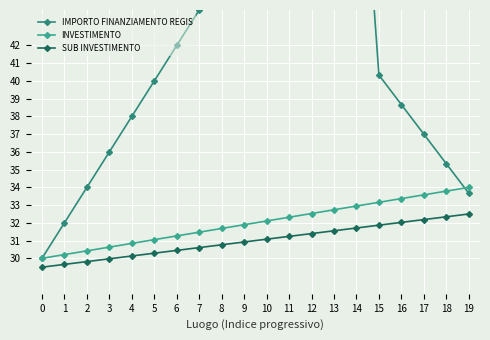

Is it true that SUB INVESTIMENTO equals 31.9 at 15?

True